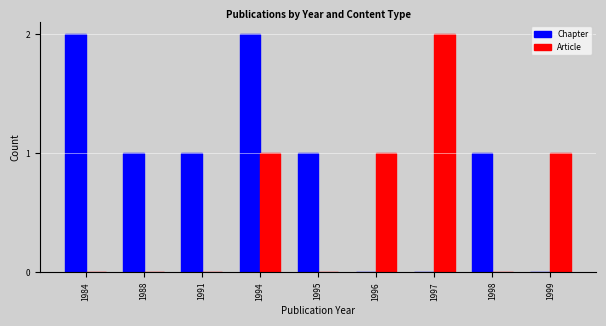

Between 1995 and 1997, which series saw the biggest shift?

Article